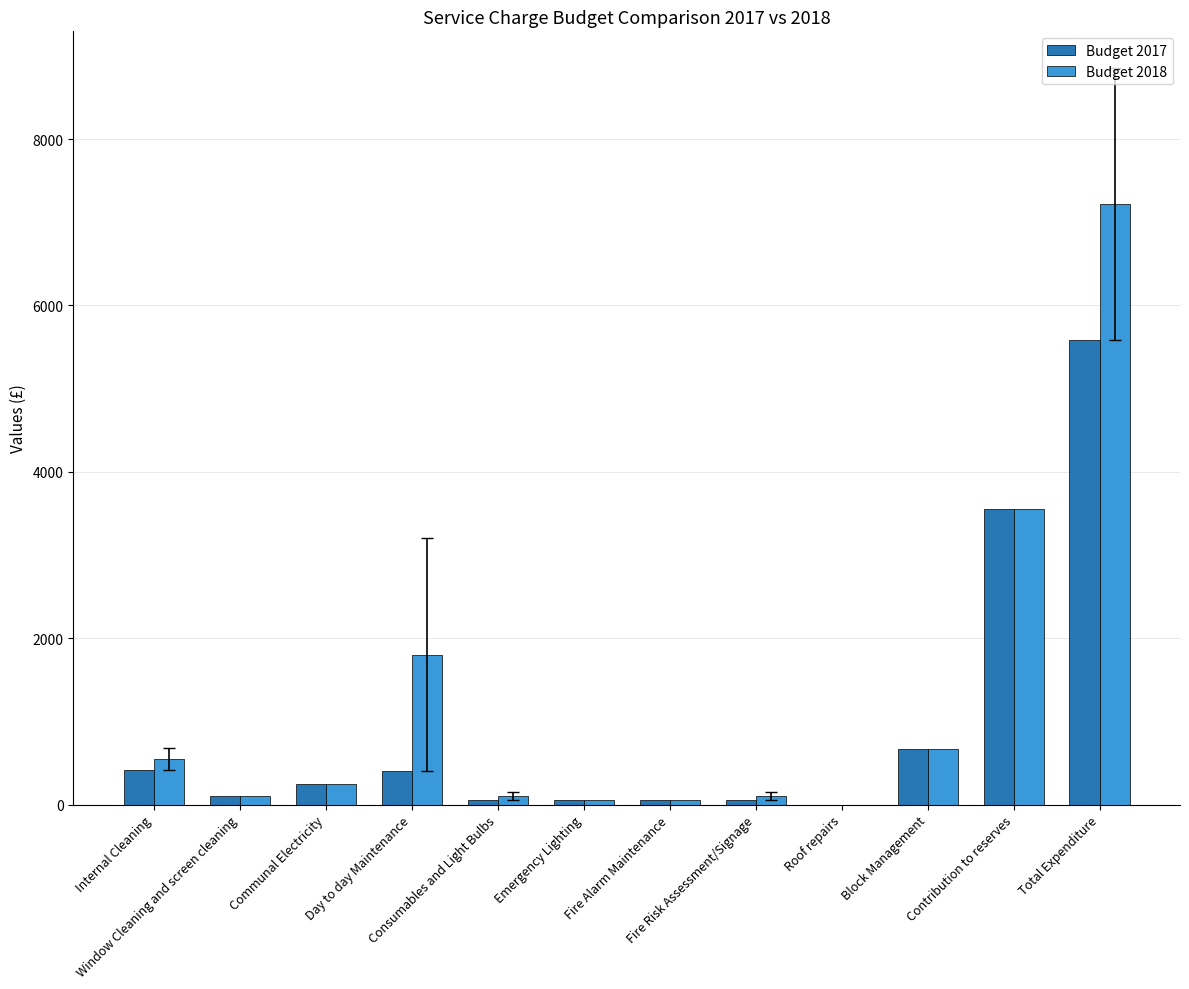

Which series has the largest total across all categories?

Budget 2018